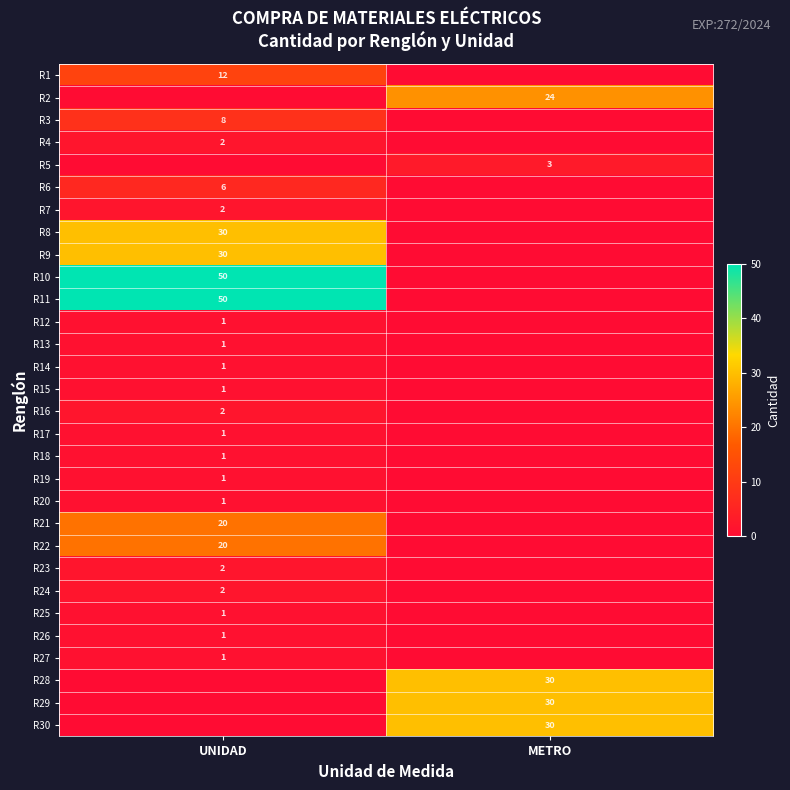

The R16 series shows 2 at UNIDAD. True or false?

True